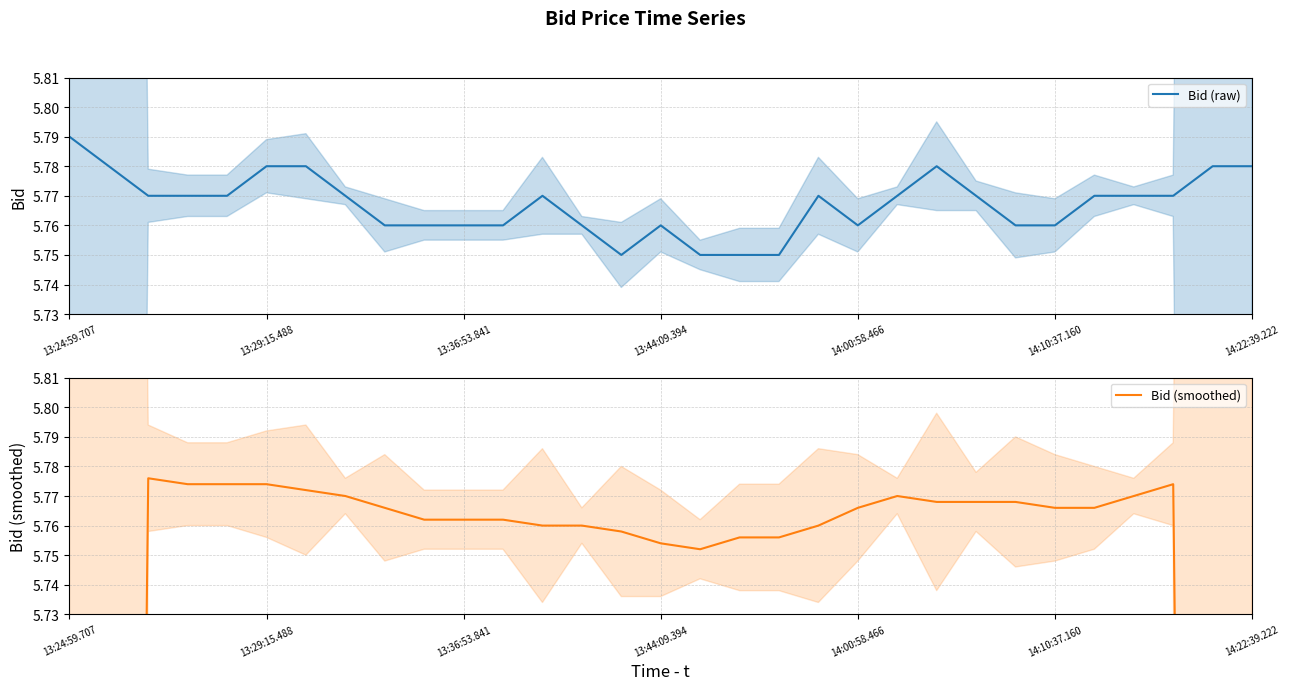

At 13:36:53.841, list the series in order from largest to smallest.

Bid (smoothed), Bid (raw)